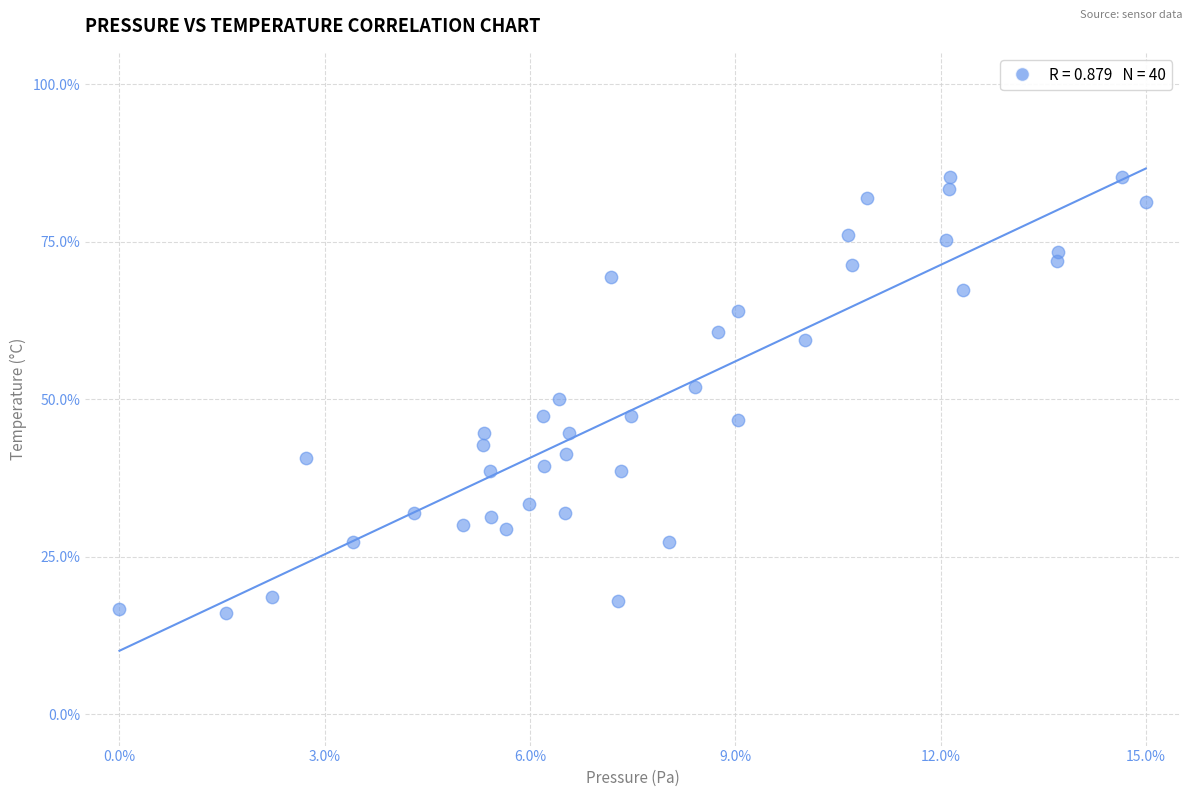

What is the range of Y values (max minus min)?

69.3